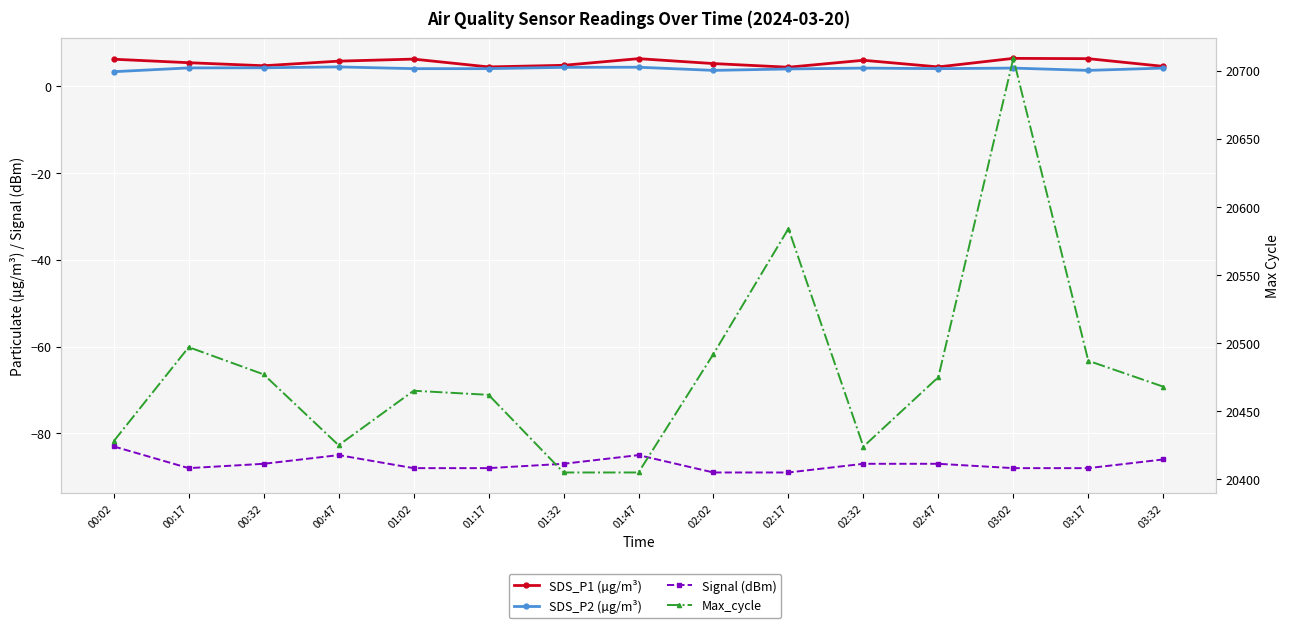

Which series changed the most between 02:32 and 03:32?

Max_cycle